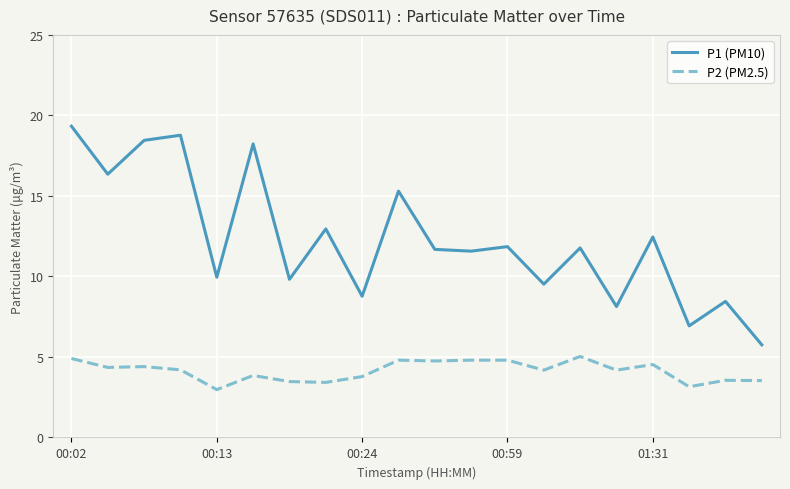

True or false: P2 (PM2.5) and P1 (PM10) cross at least once.

False